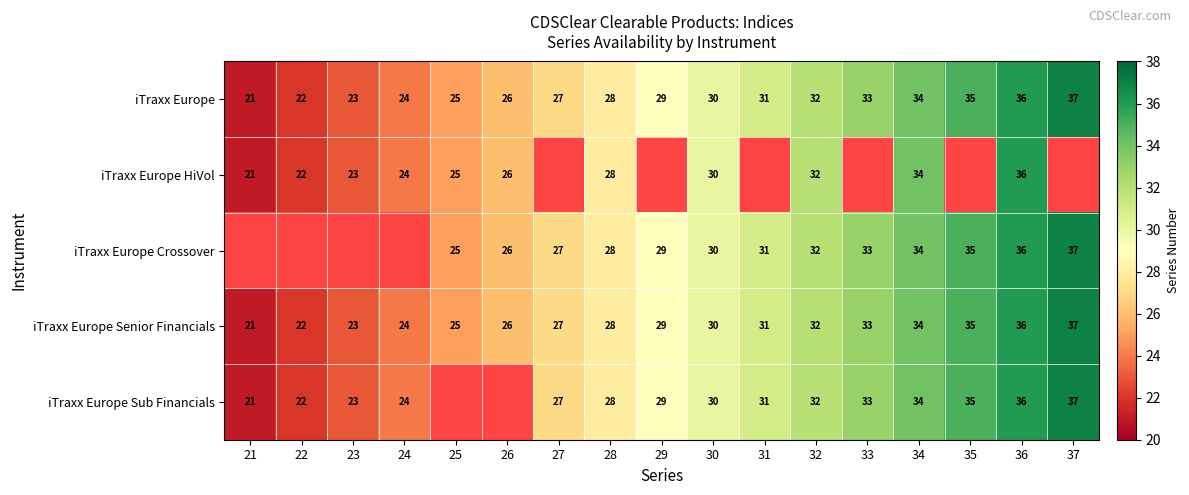

The iTraxx Europe Senior Financials series shows 36 at 36. True or false?

True